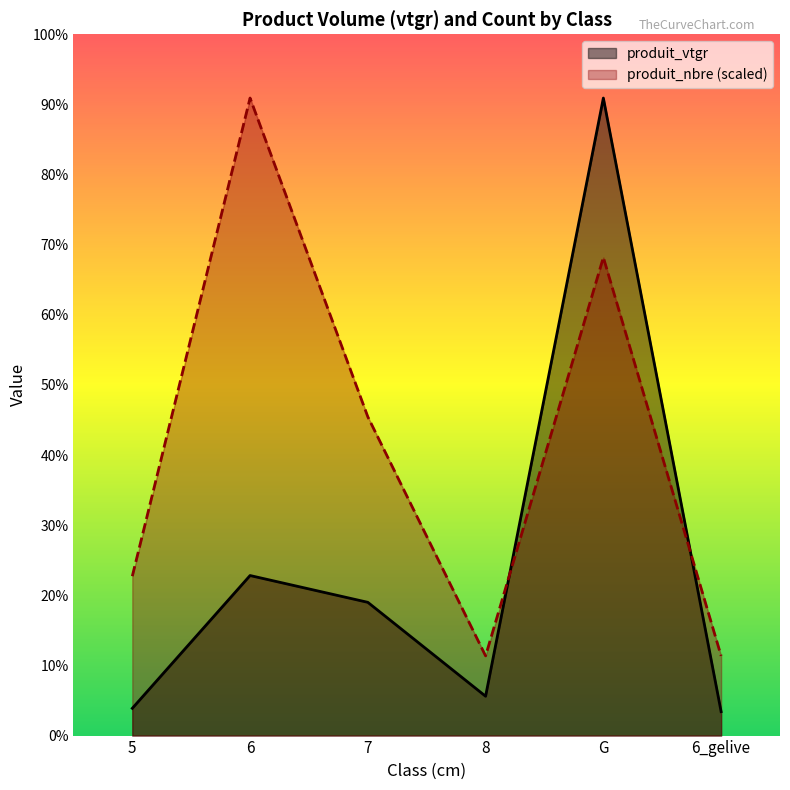

Reading left to right, list all the values displayed in this chart.

produit_vtgr: 1.3	7.8	6.5	1.9	30.9	1.2
produit_nbre: 7.7	30.9	15.4	3.9	23.2	3.9